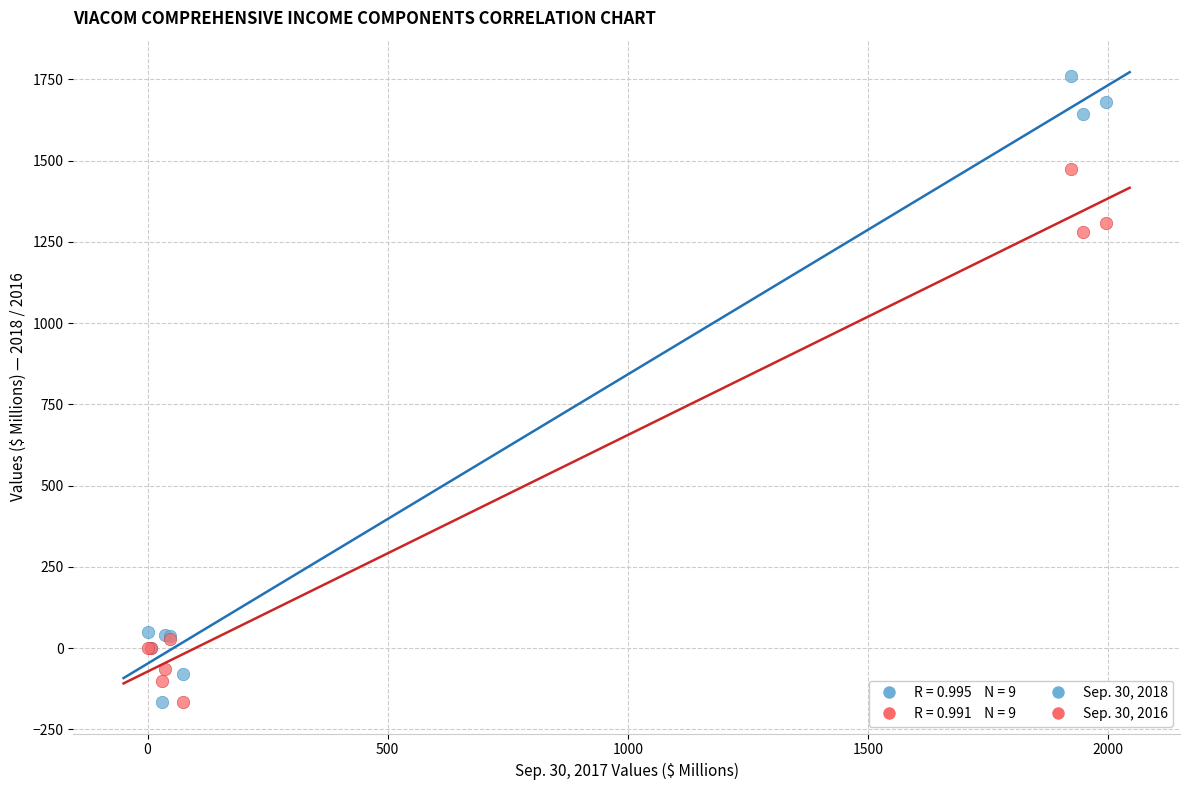

Which series reaches the maximum Y coordinate?

Sep. 30, 2018